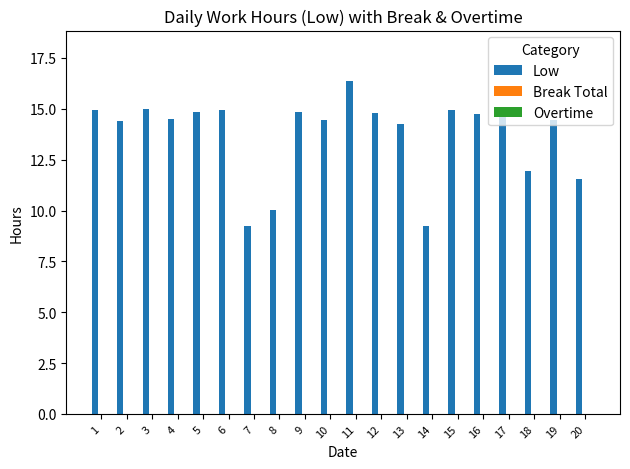

How many data points does each series have?

20